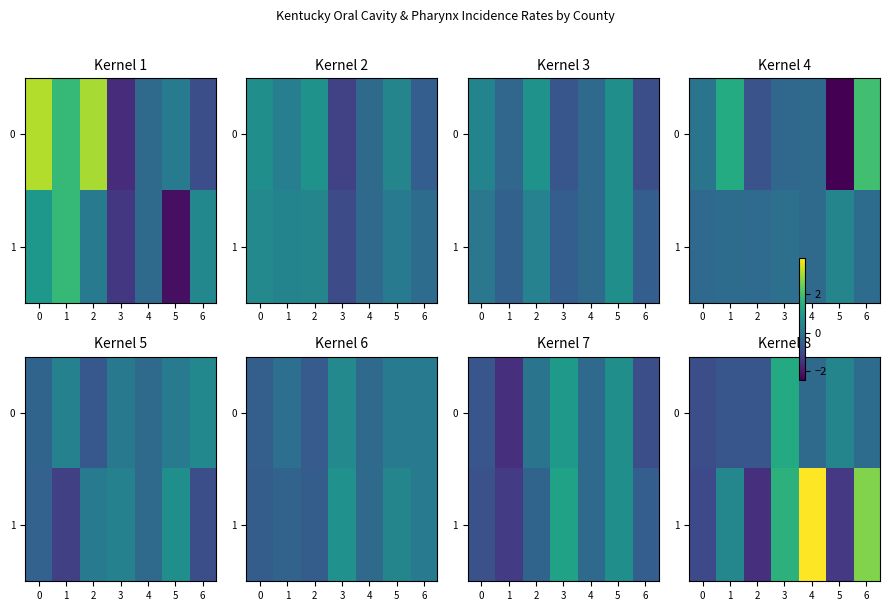

What is the highest value of the 1 series?

3.9